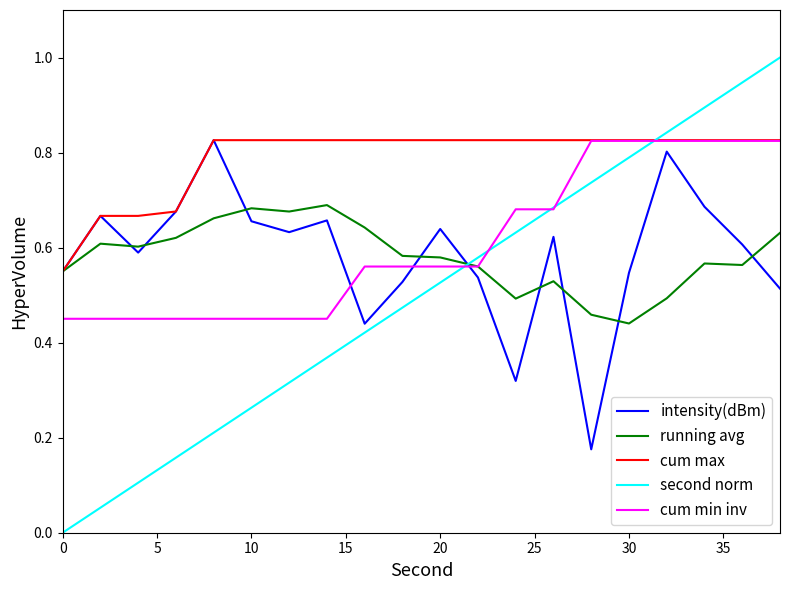

What is the greatest value displayed?

1.0